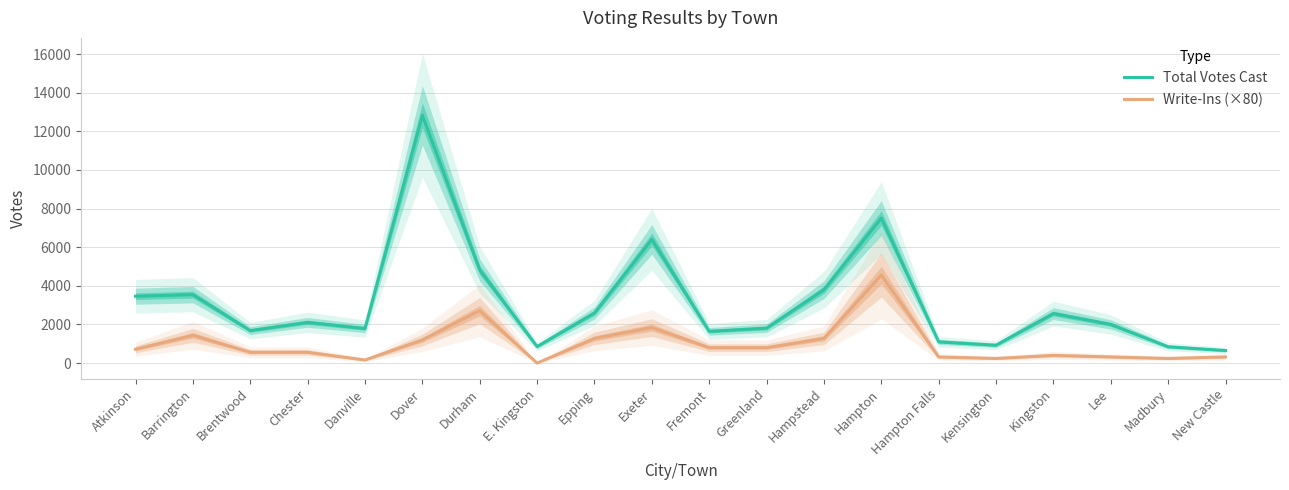

How many lines are shown in the chart?

2